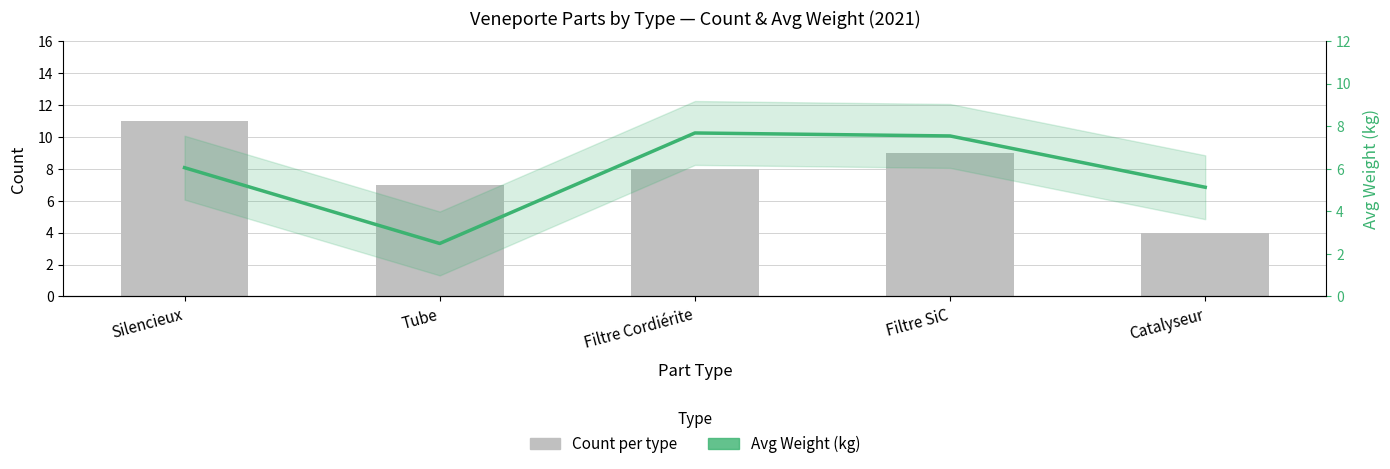

Reading left to right, list all the values displayed in this chart.

Count: Silencieux=11.0	Tube=7.0	Filtre Cordiérite=8.0	Filtre SiC=9.0	Catalyseur=4.0
Avg Weight (kg): Silencieux=6.0	Tube=2.5	Filtre Cordiérite=7.7	Filtre SiC=7.5	Catalyseur=5.1